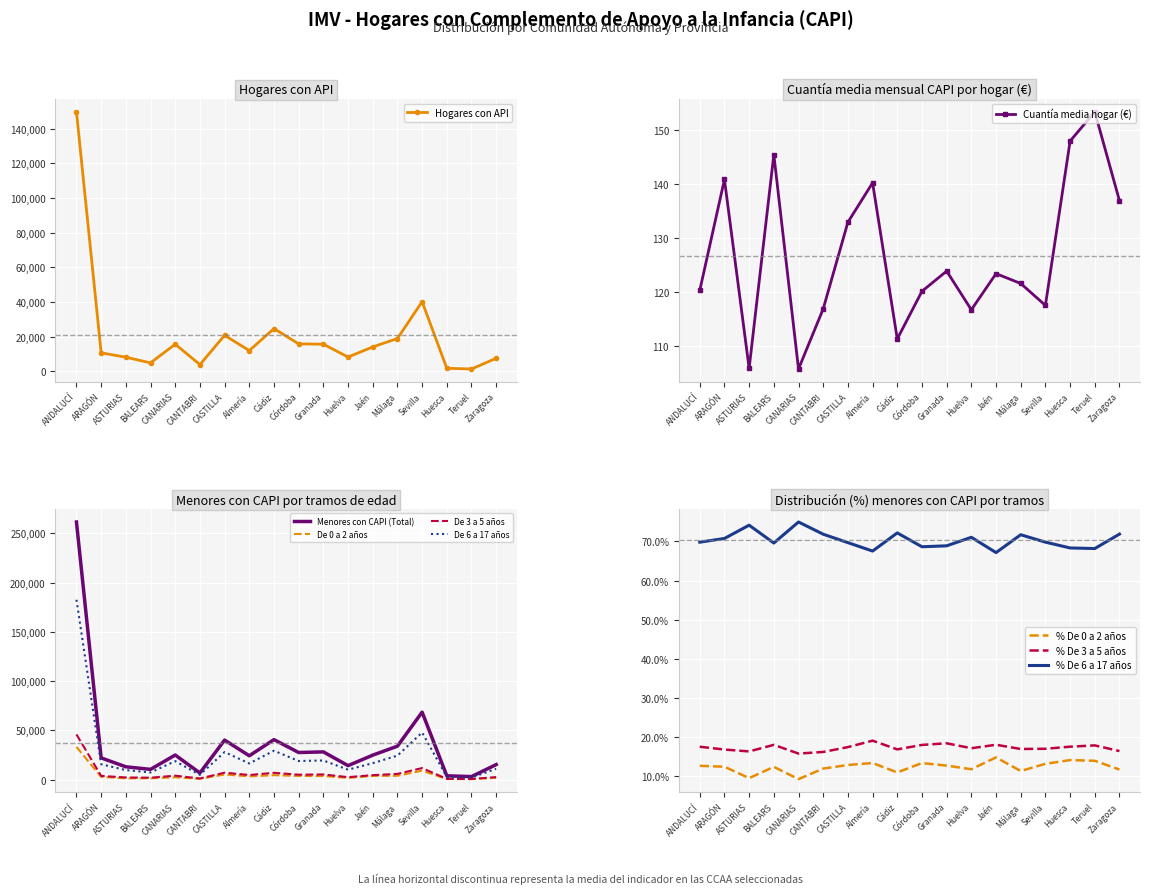

At which label is De 0 a 2 años closest to 16759?

Sevilla